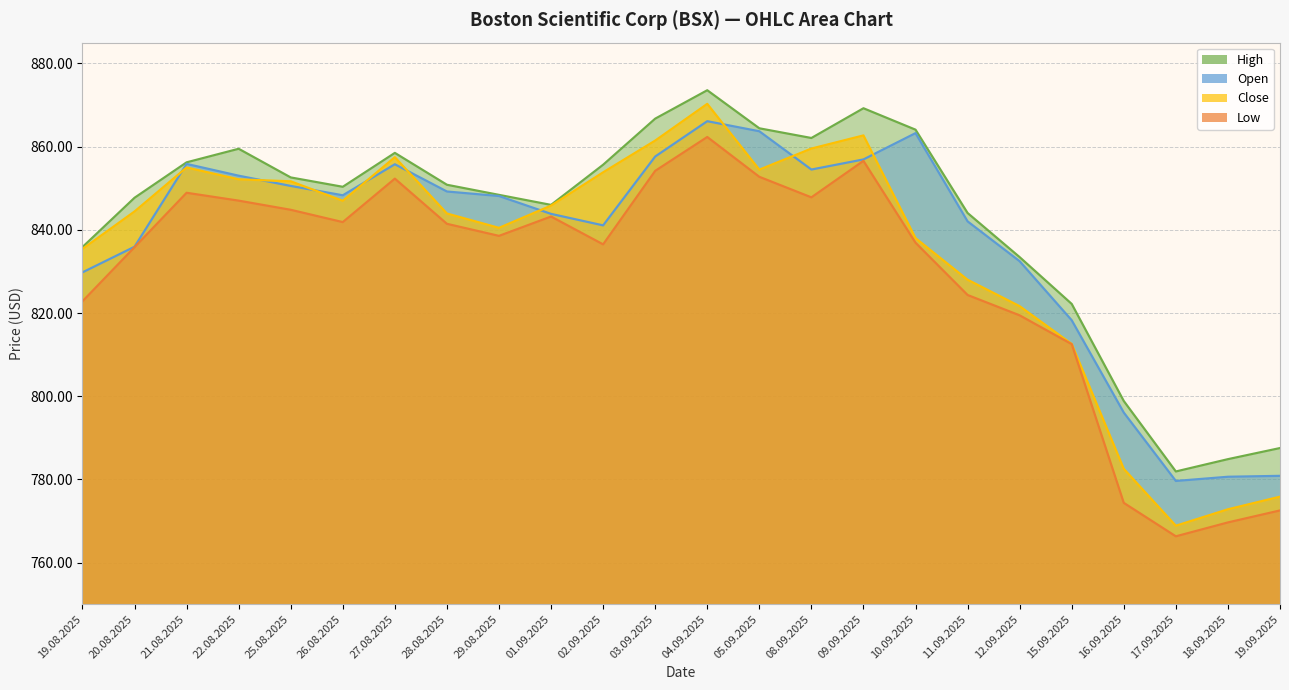

Where does the High series first go above 85083?

21.08.2025